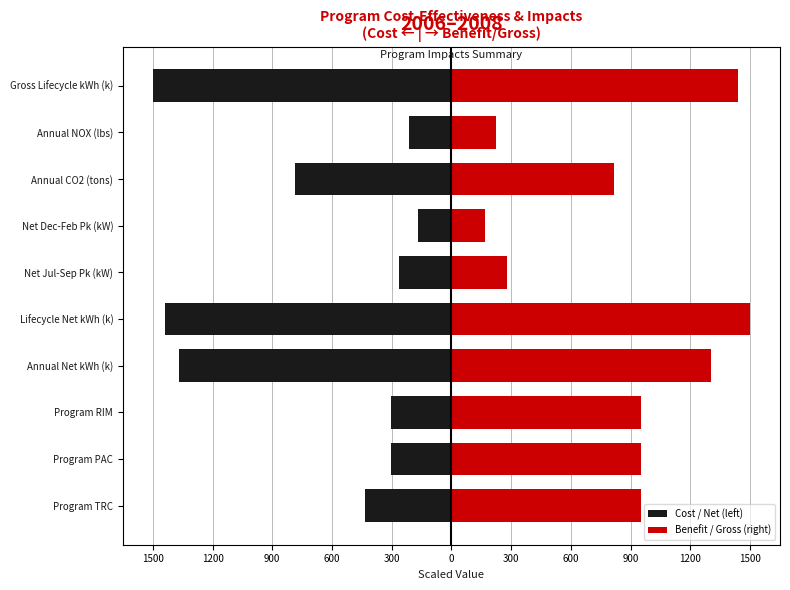

What is the lowest value of the Benefit / Gross (right) series?

170.3